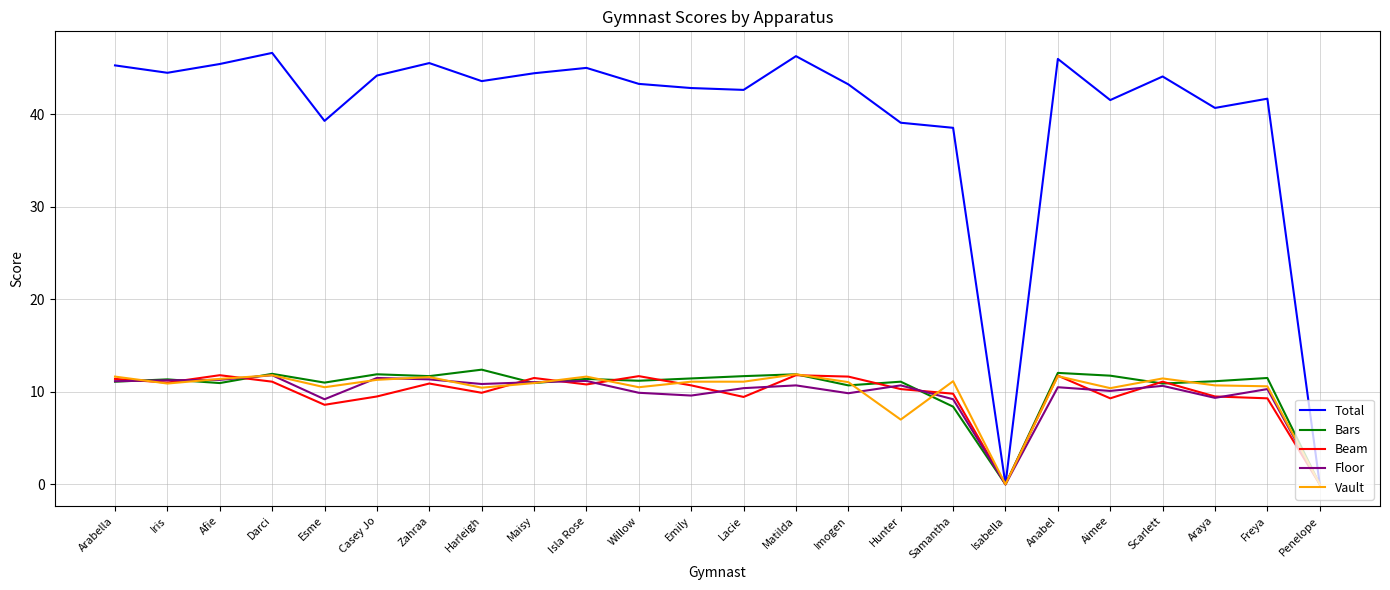

Where does the Vault series first go above 11?

Arabella